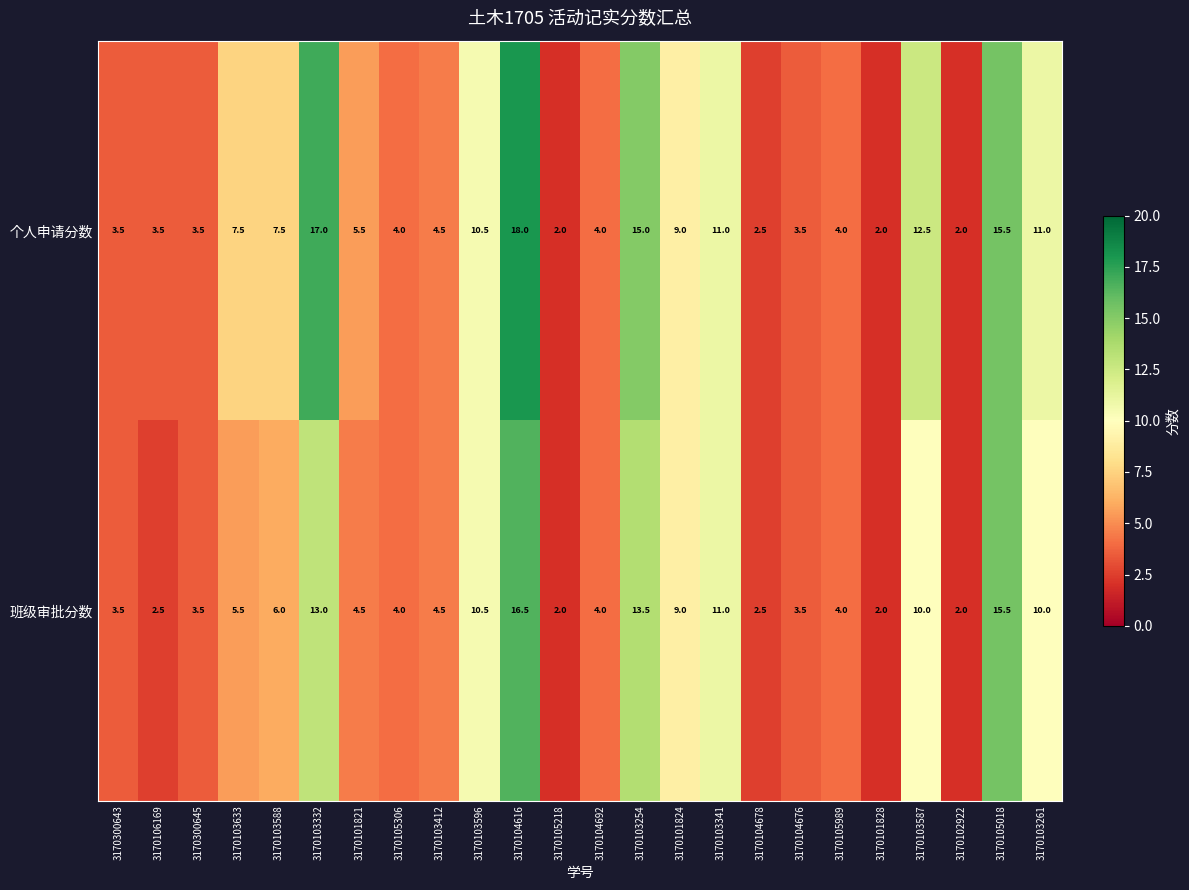

What is the difference between the maximum and second lowest values in the 班级审批分数 series?

14.5